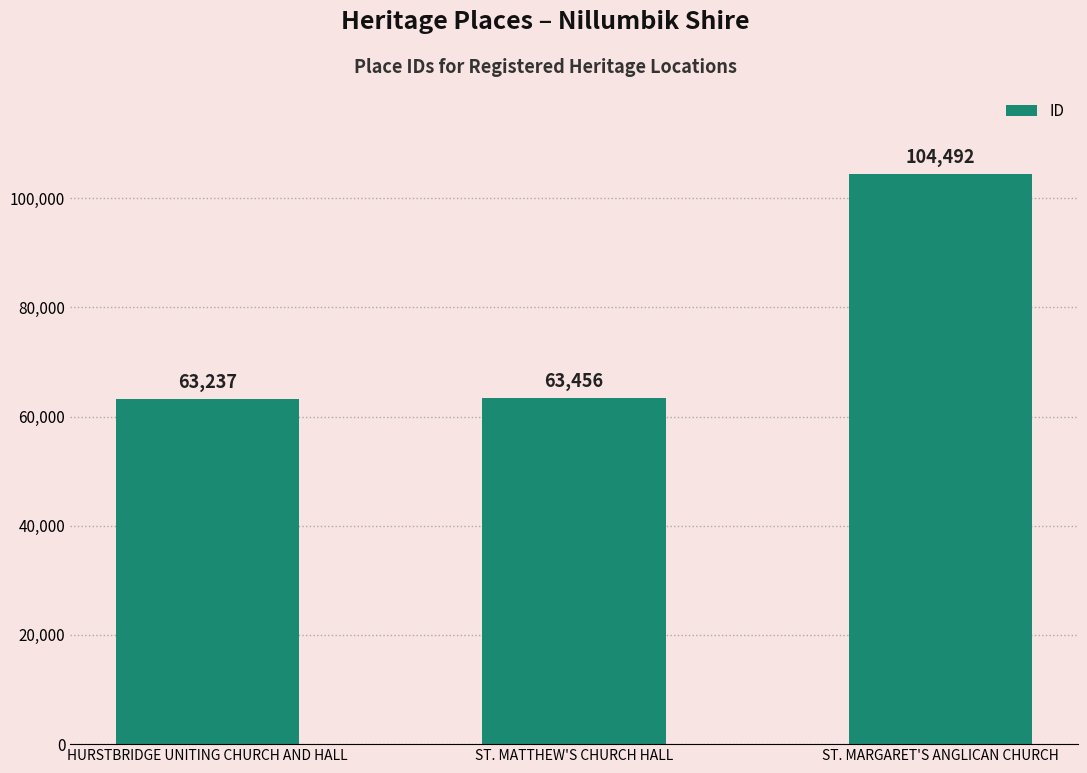

List the labels in order of value, largest first.

ST. MARGARET'S ANGLICAN CHURCH, ST. MATTHEW'S CHURCH HALL, HURSTBRIDGE UNITING CHURCH AND HALL